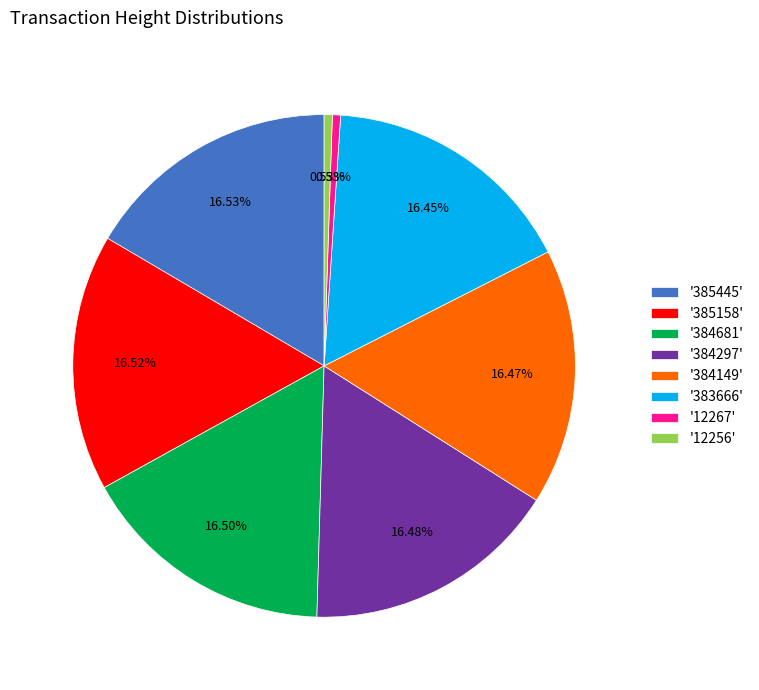

Is '383666' the majority of the pie?

No